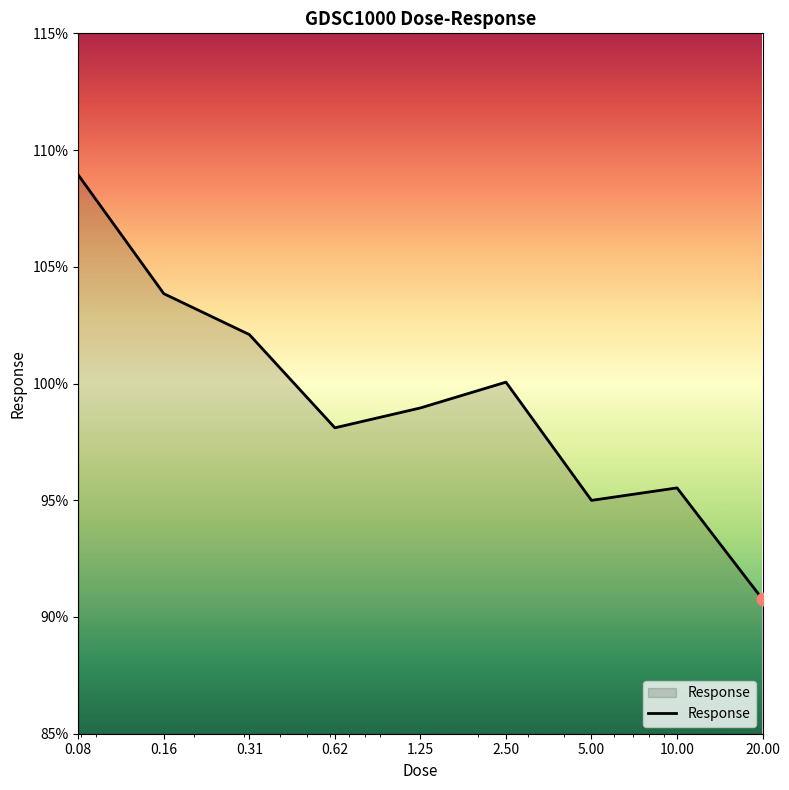

What is the minimum value shown in the chart?

90.8